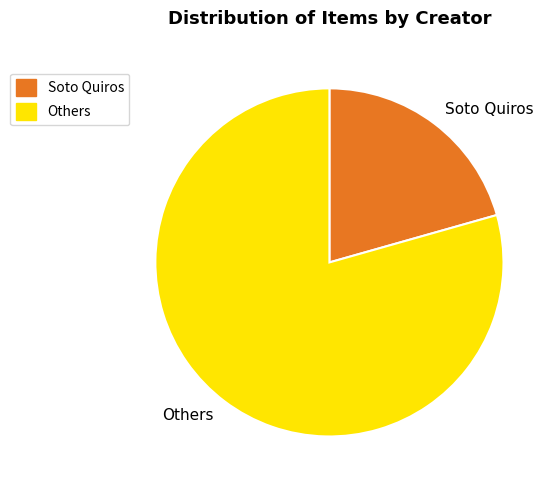

What is the ratio of the value at Others to the value at Soto Quiros?

3.9